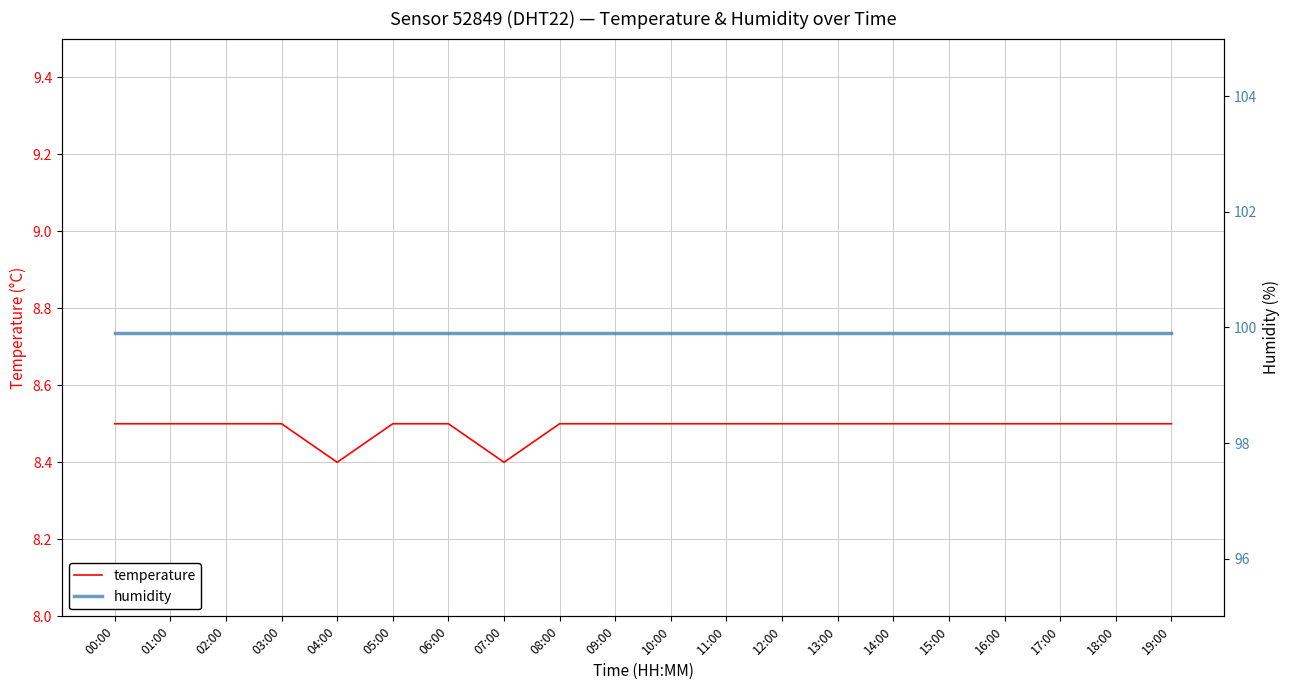

What is the difference between the maximum and minimum values in the temperature series?

0.1